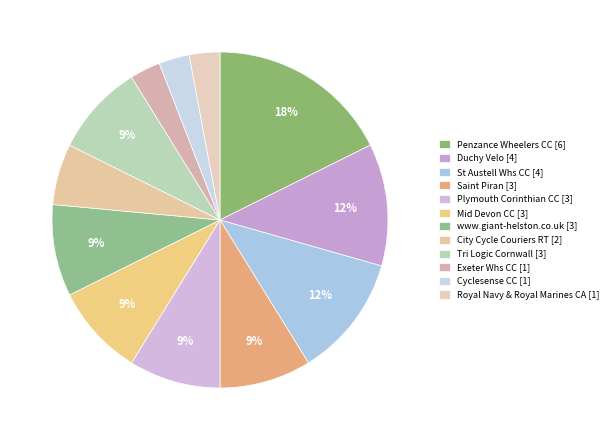

How many segments does this pie chart have?

12